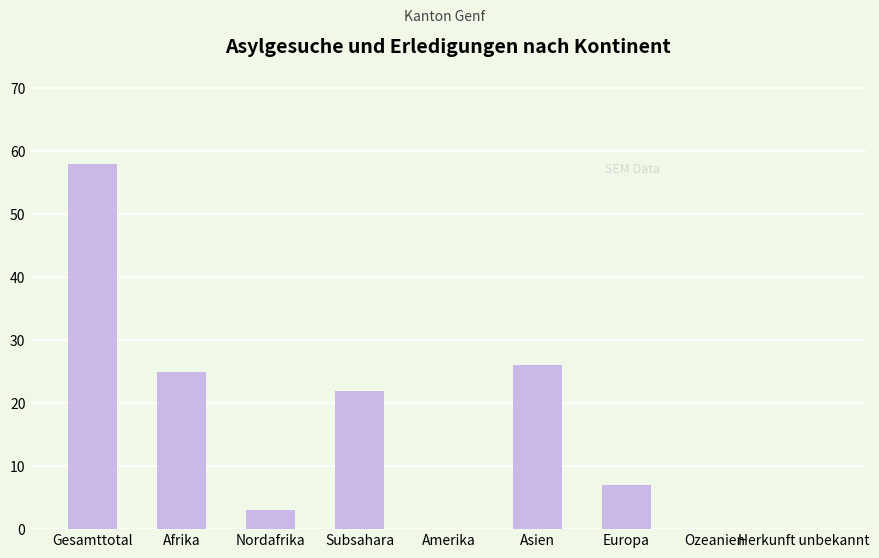

How many series are shown in this chart?

1